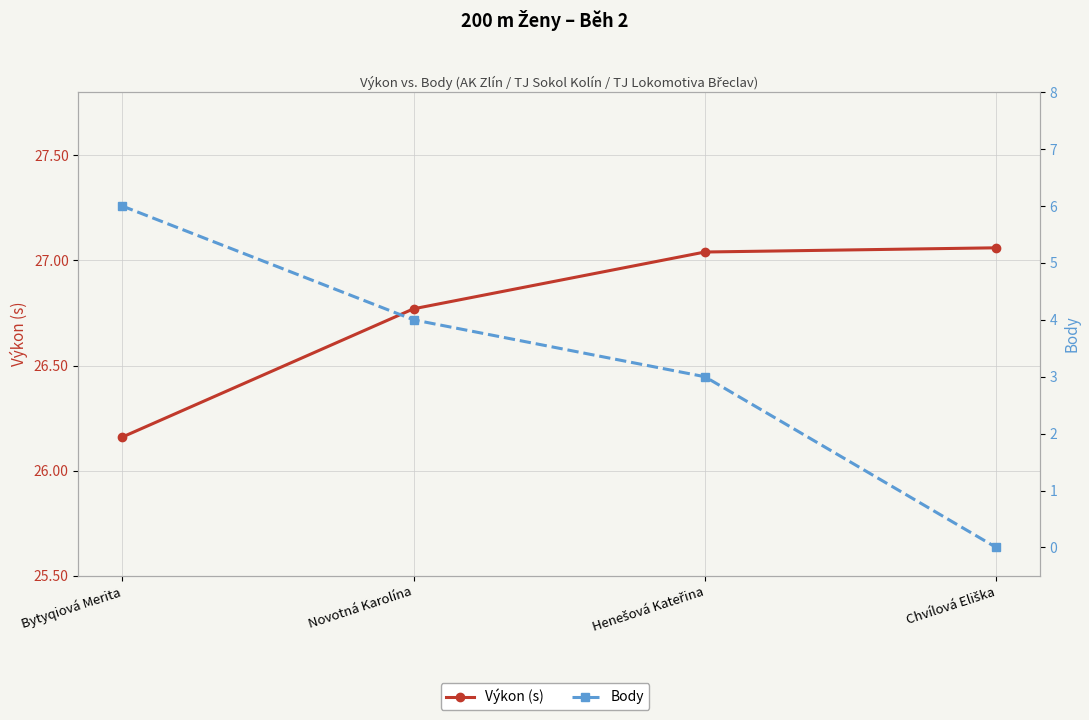

What is the sum of all Body values?

13.0